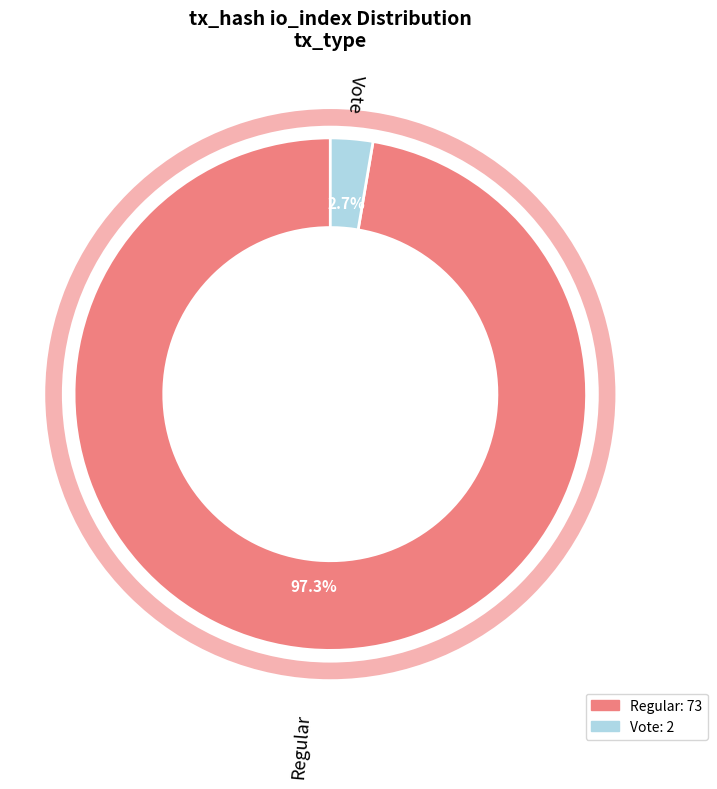

Between Regular and Vote, which is larger?

Regular